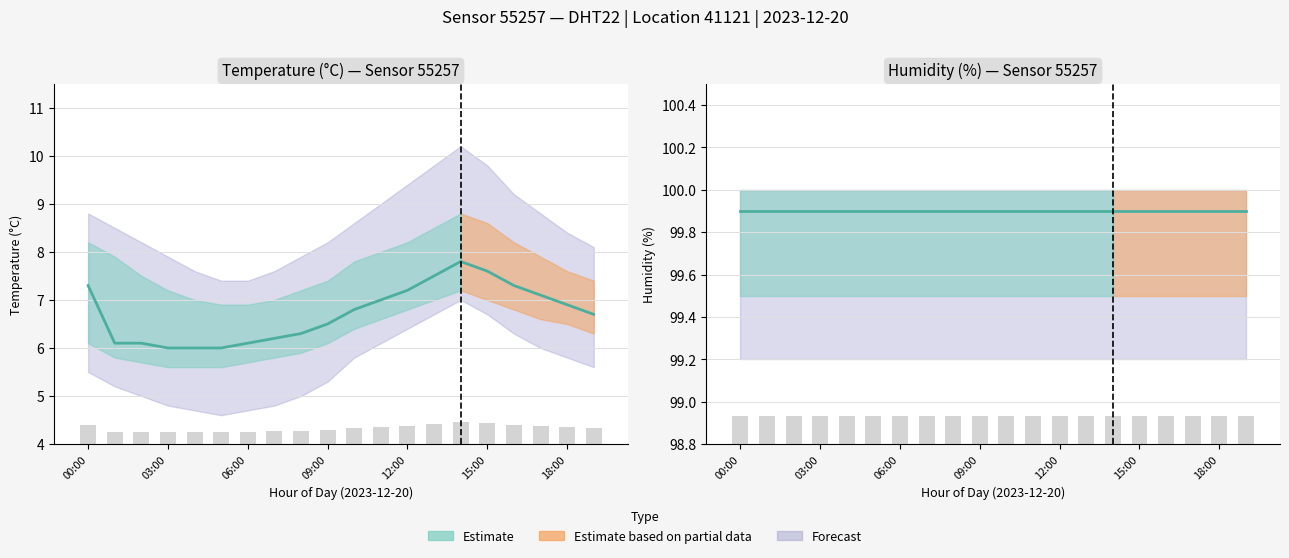

What is the ratio of the value at 02:00 to the value at 14:00?

0.8